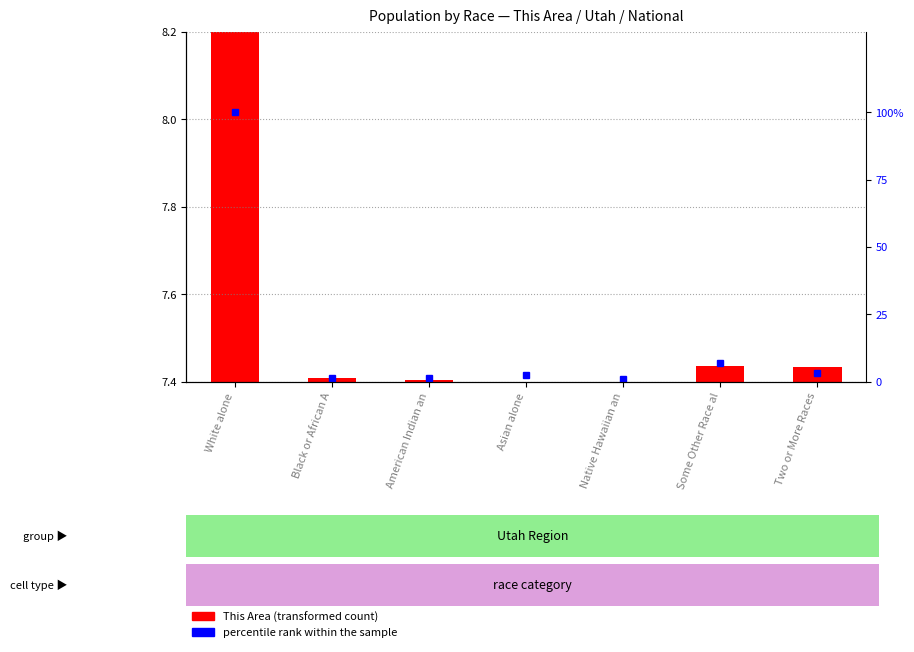

What is the difference between the values at White alone and Two or More Races?

96.8